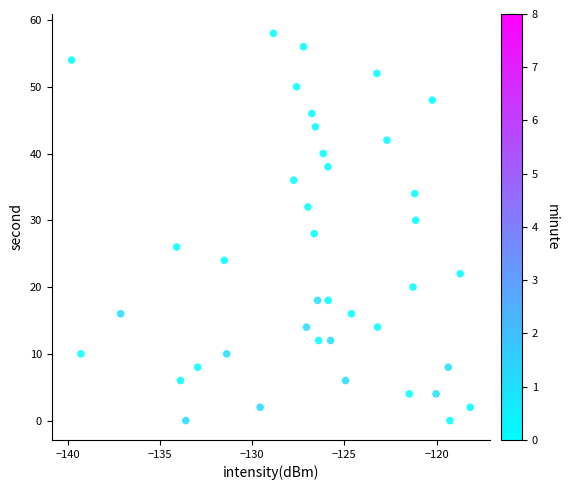

What is the range of Y values (max minus min)?

58